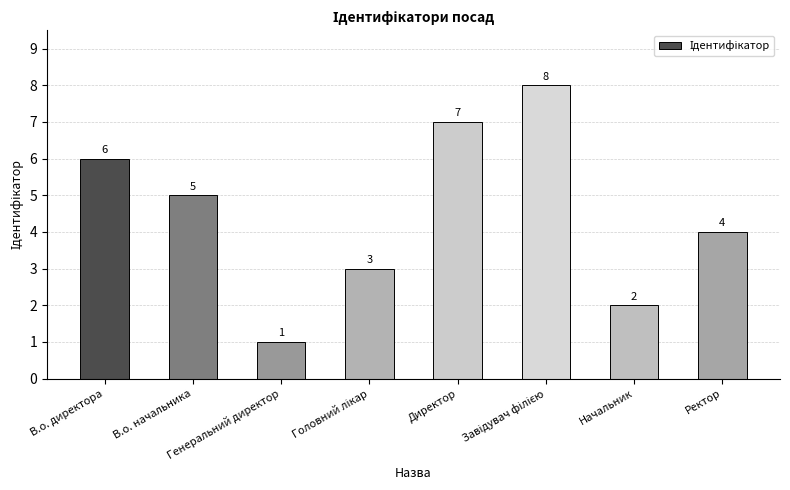

What is the value of the 7th bar from the left?

2